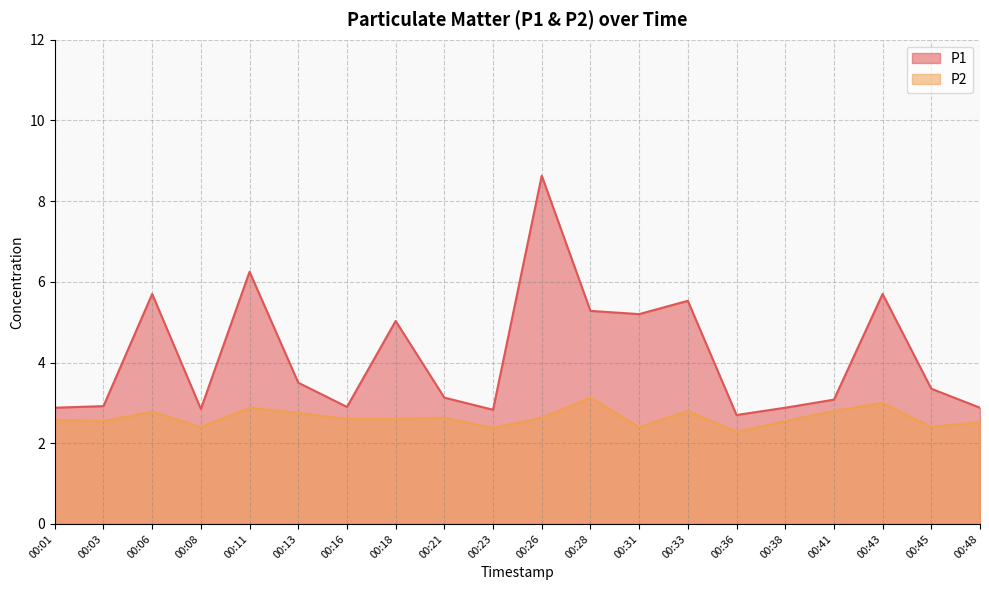

What is the approximate value of P2 at 00:18?

2.6